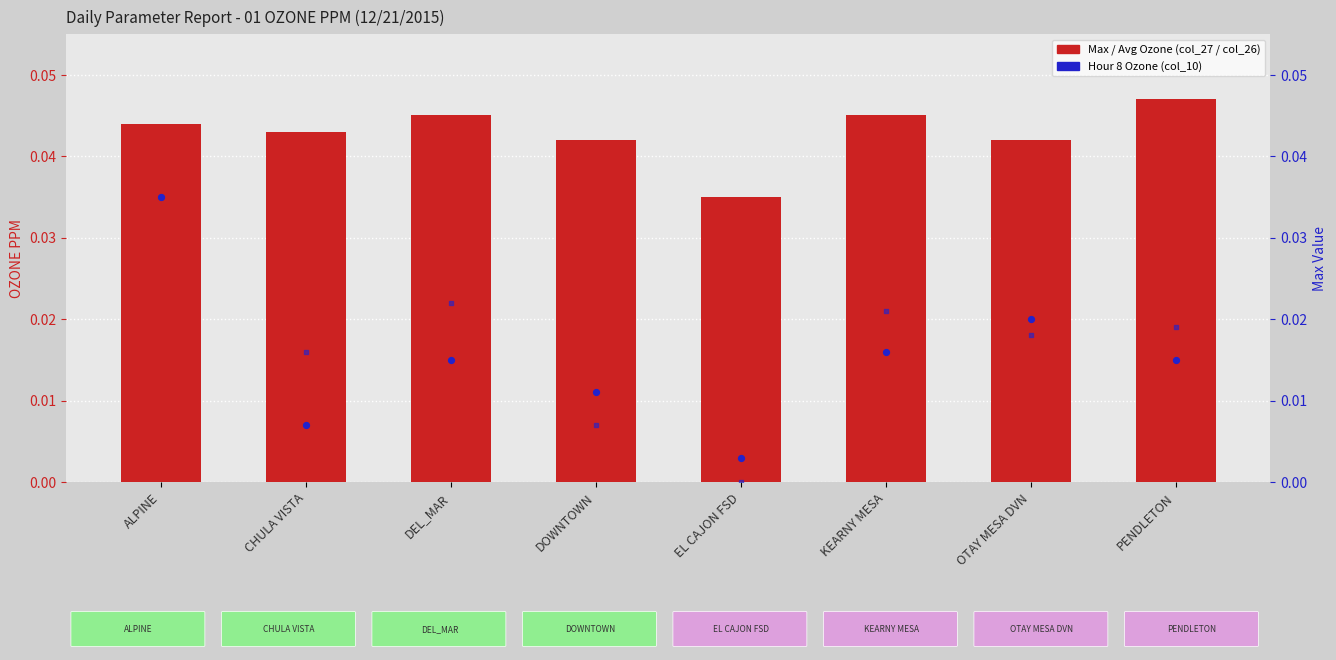

Which series has the largest total across all categories?

Max Value (col_27)